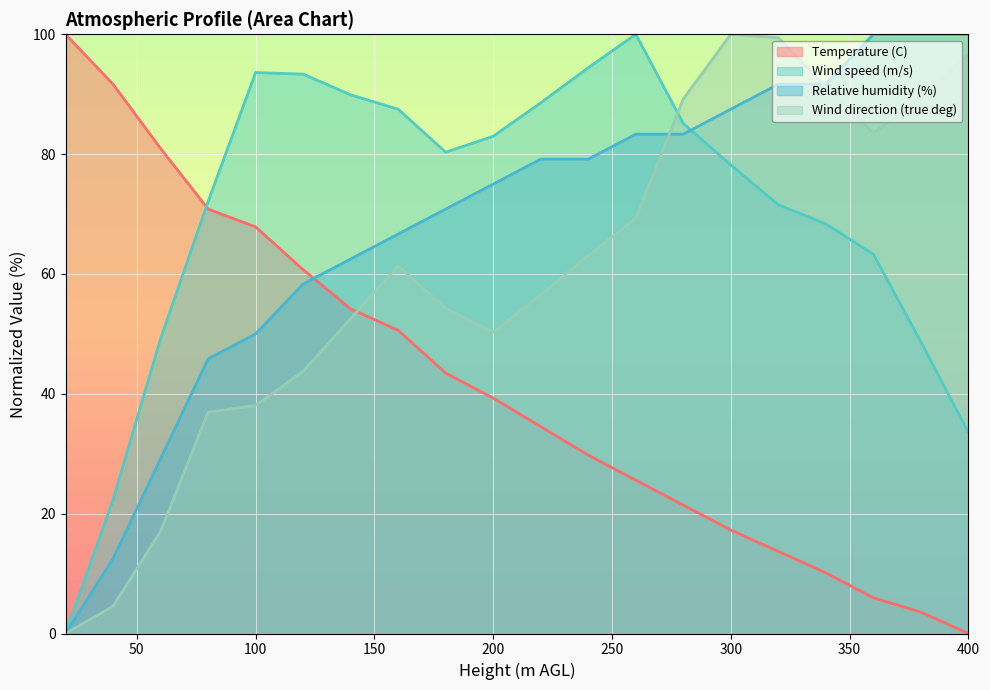

What is the value of the Wind direction (true deg) point at the 17th from the left?

91.2